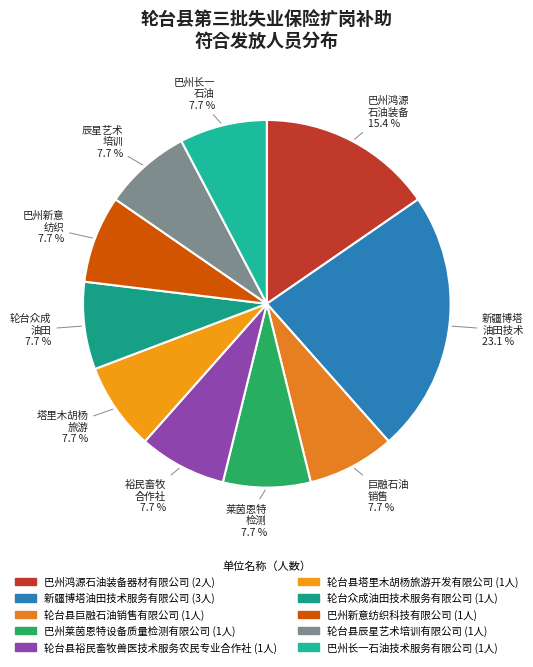

Count the number of slices in the pie.

10